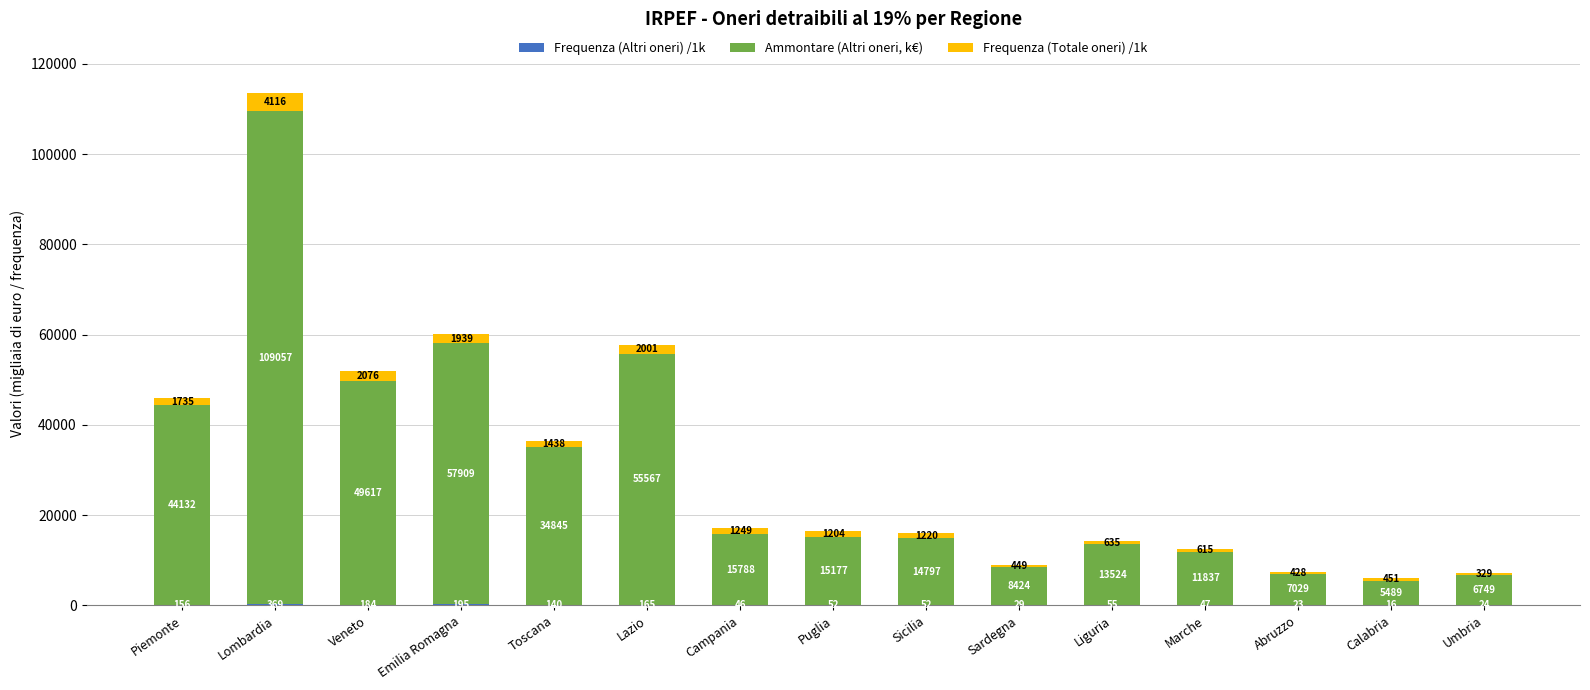

At which category is the sum across all series the highest?

Lombardia